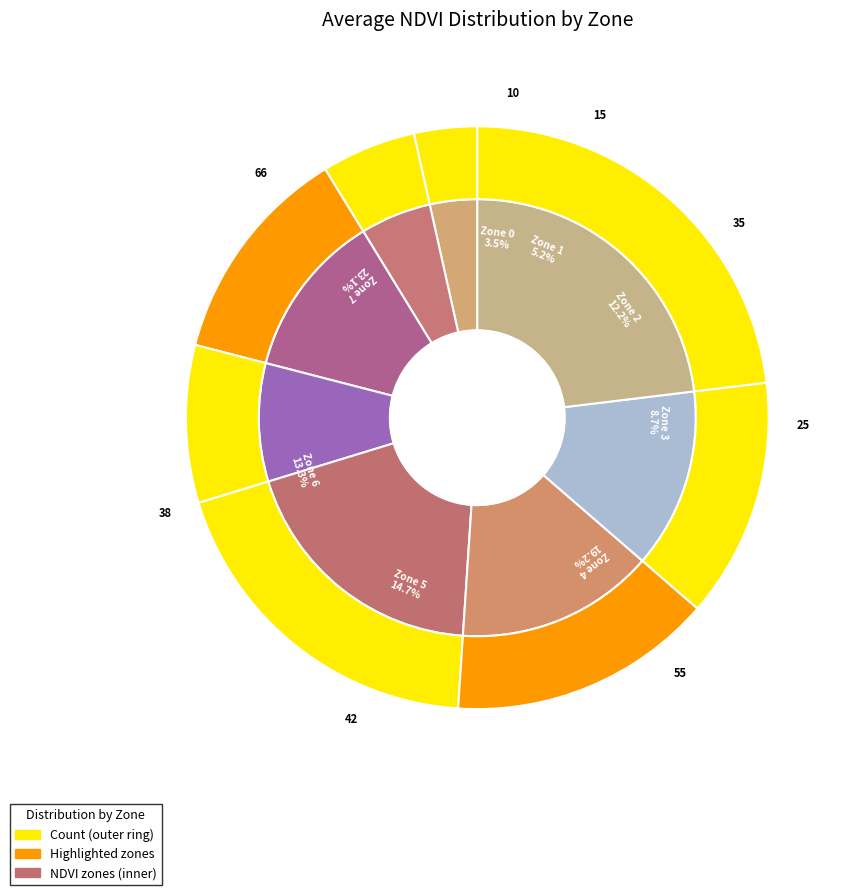

Rank the categories by value from lowest to highest.

Zone 0, Zone 1, Zone 3, Zone 2, Zone 6, Zone 5, Zone 4, Zone 7